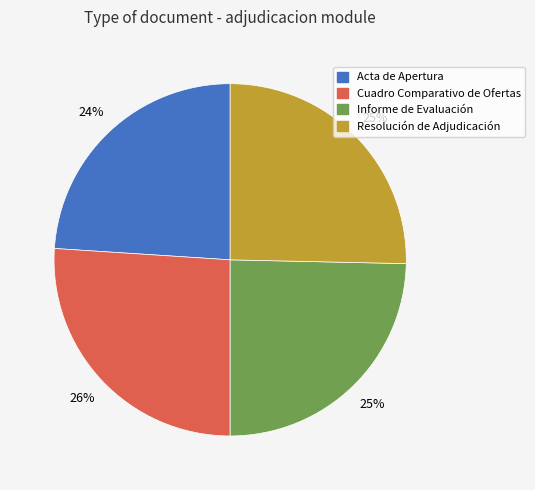

Do Acta de Apertura and Resolución de Adjudicación together represent more than half of the pie?

No